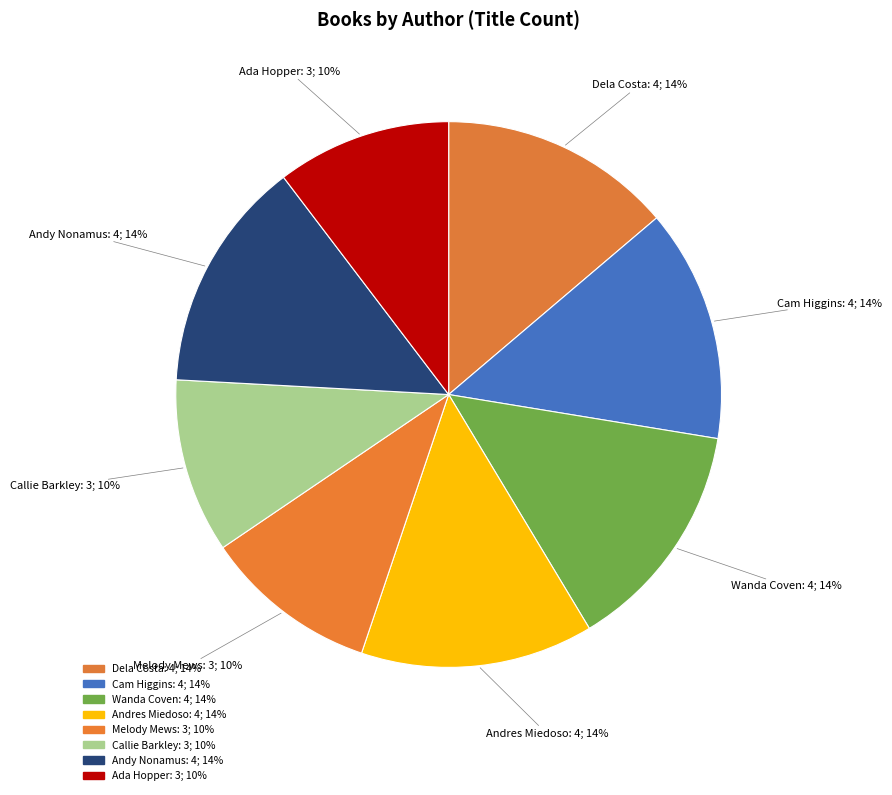

What is the largest slice in the pie chart?

Dela Costa